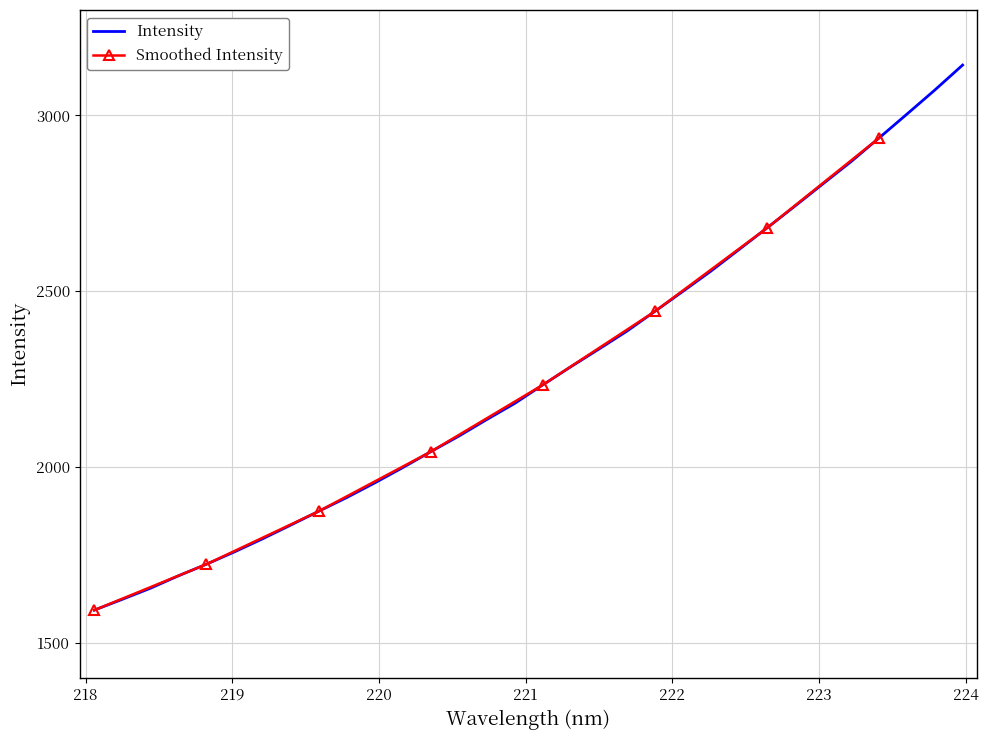

What is the ratio of the value at 222.263 to the value at 219.9712?

1.3